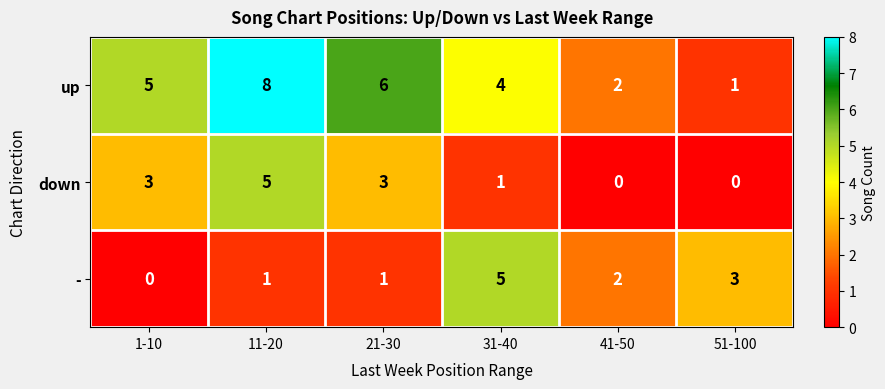

At 31-40, list the series in order from smallest to largest.

down, up, -